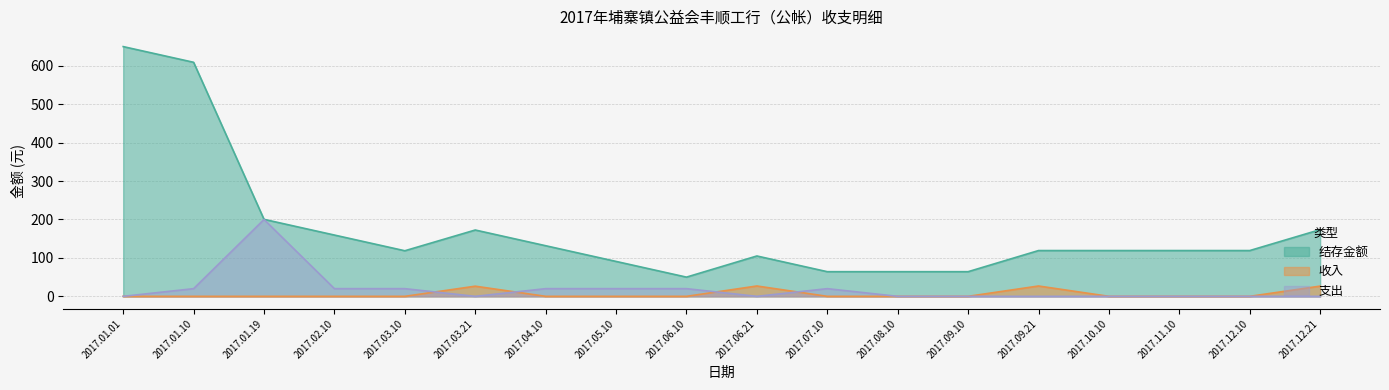

How many intersections are there between 收入 and 支出?

4